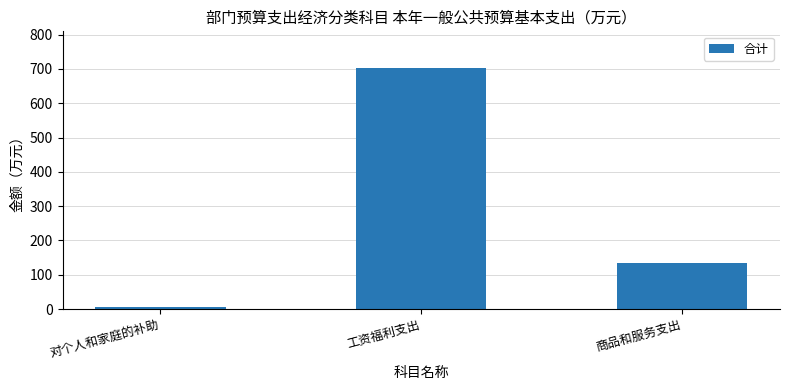

What position from the right is 工资福利支出?

2